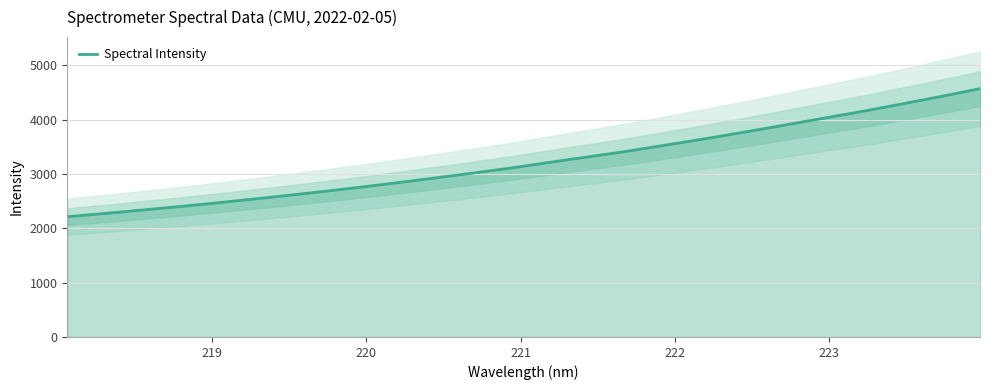

What is the minimum value for Spectral Intensity?

2212.9